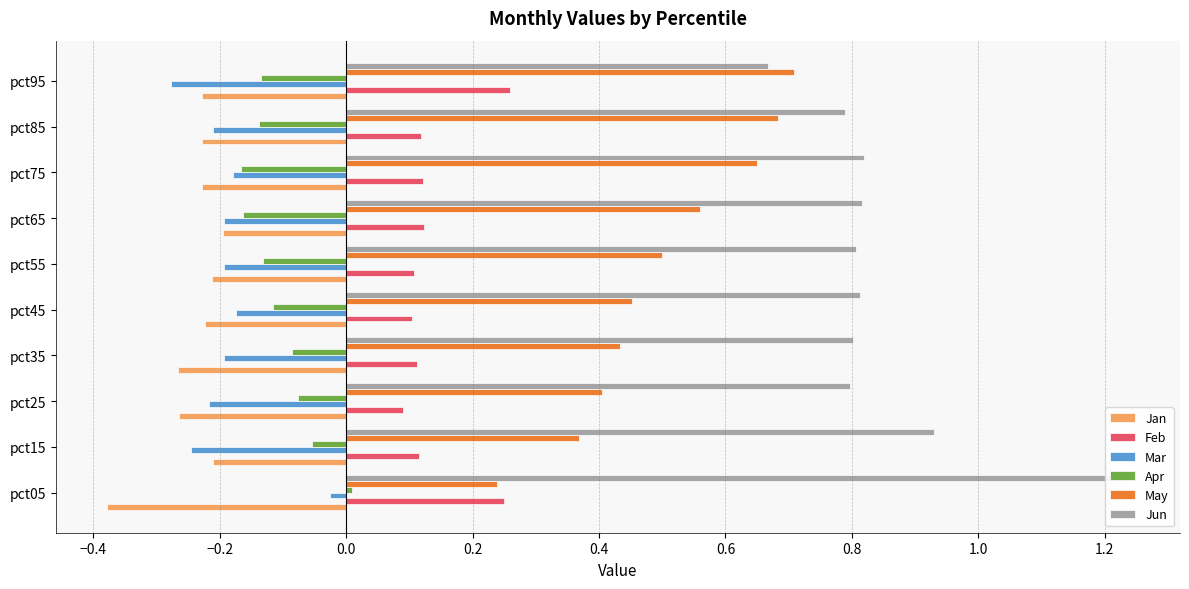

What is the difference between the highest and lowest values at pct85?

1.0